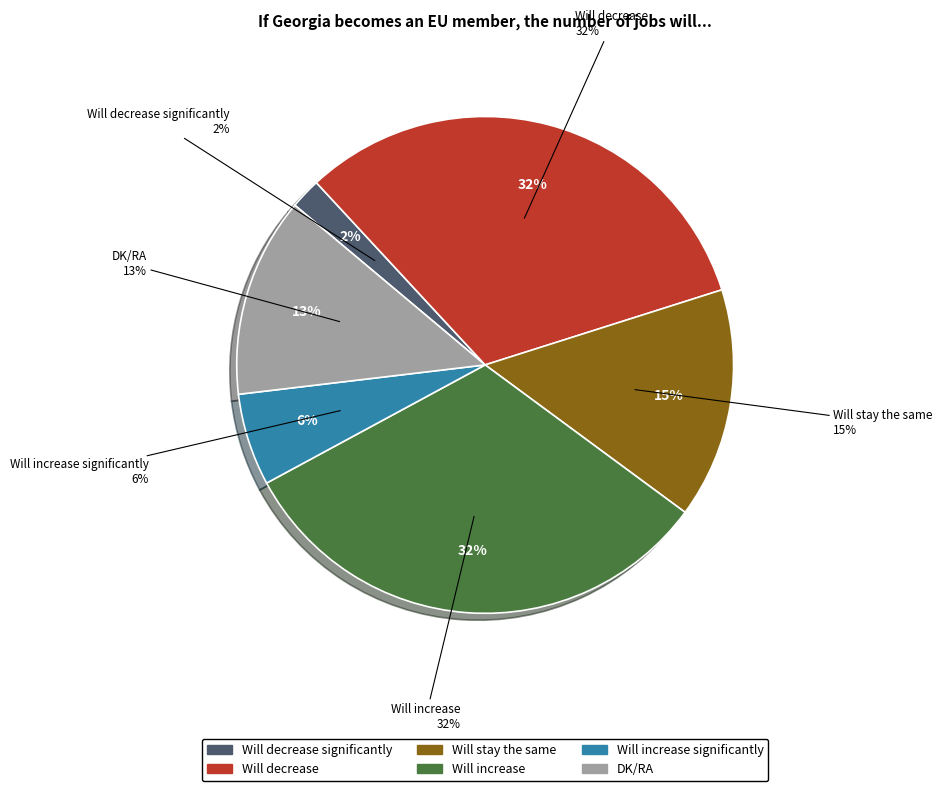

Does Will stay the same represent more than half of the total?

No